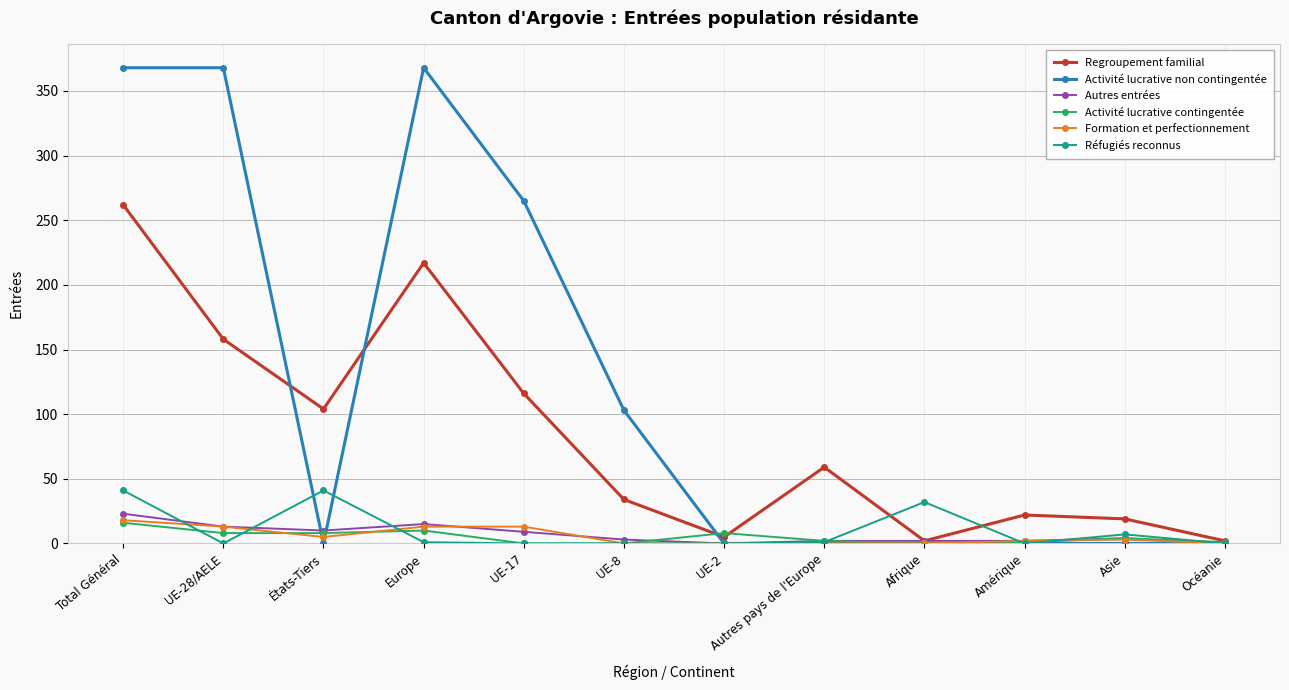

At which category does Activité lucrative non contingentée reach its first local valley?

États-Tiers